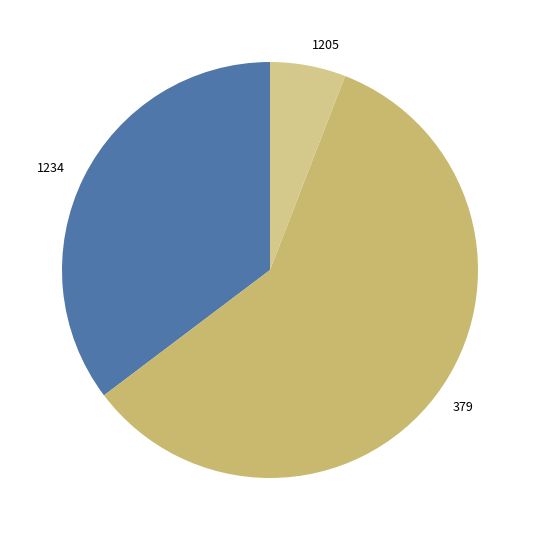

Is the sum of 1234 and 1205 greater than half?

No